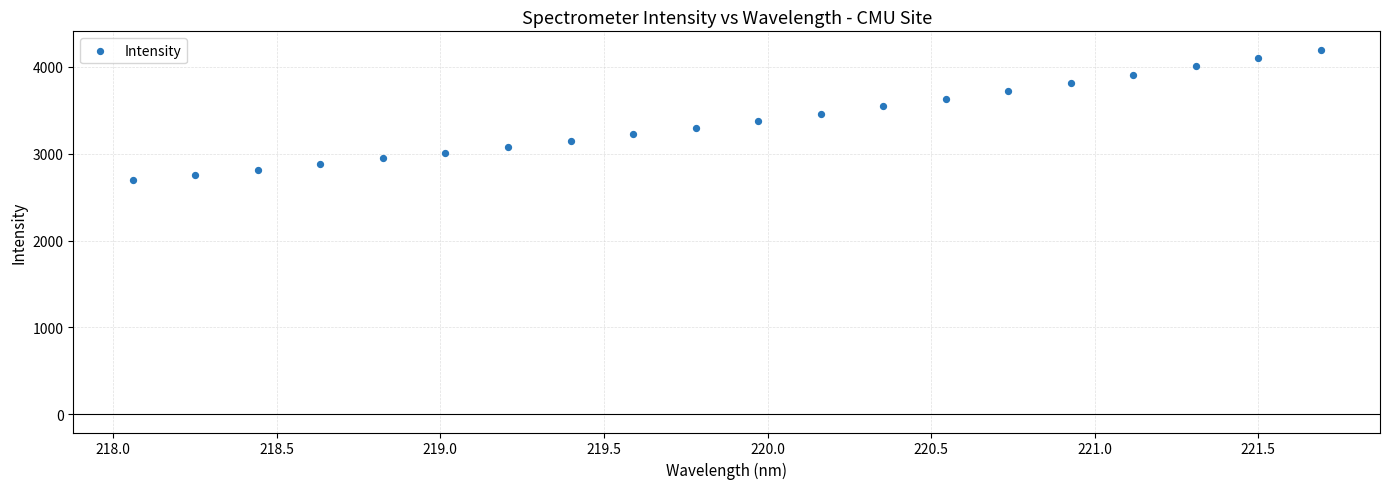

What is the range of Y values (max minus min)?

1500.6